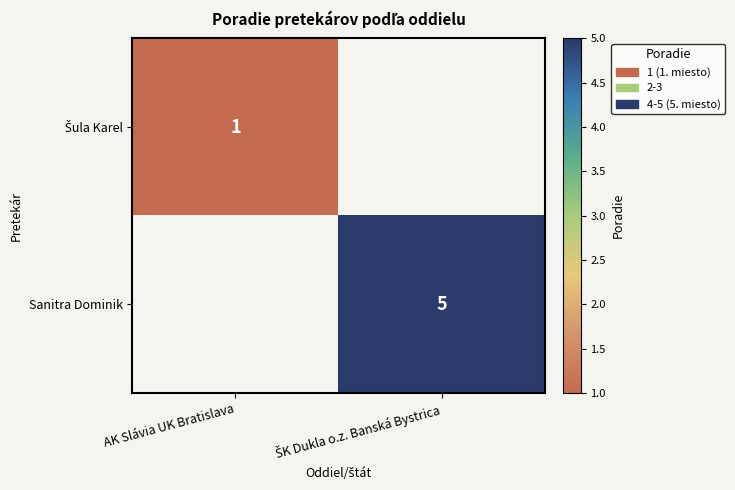

What is the difference between the highest and lowest values at ŠK Dukla o.z. Banská Bystrica?

5